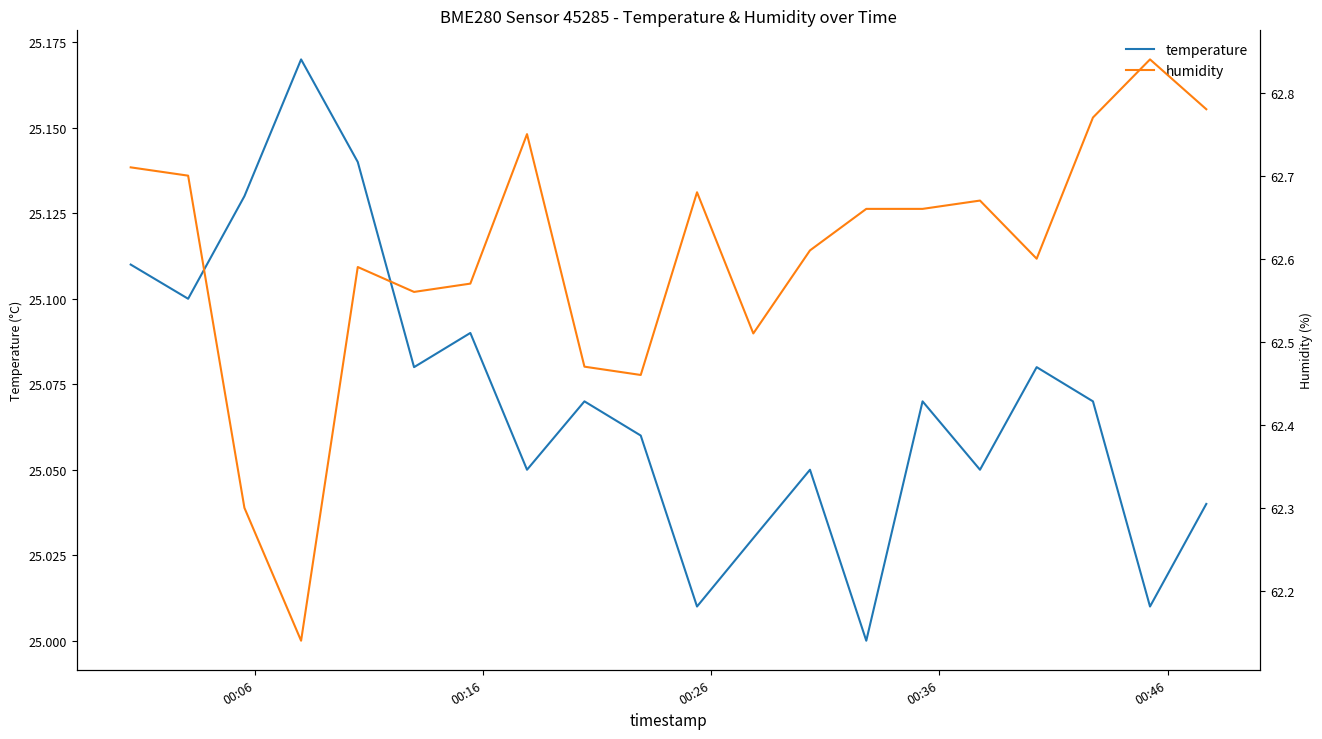

True or false: temperature and humidity cross at least once.

False